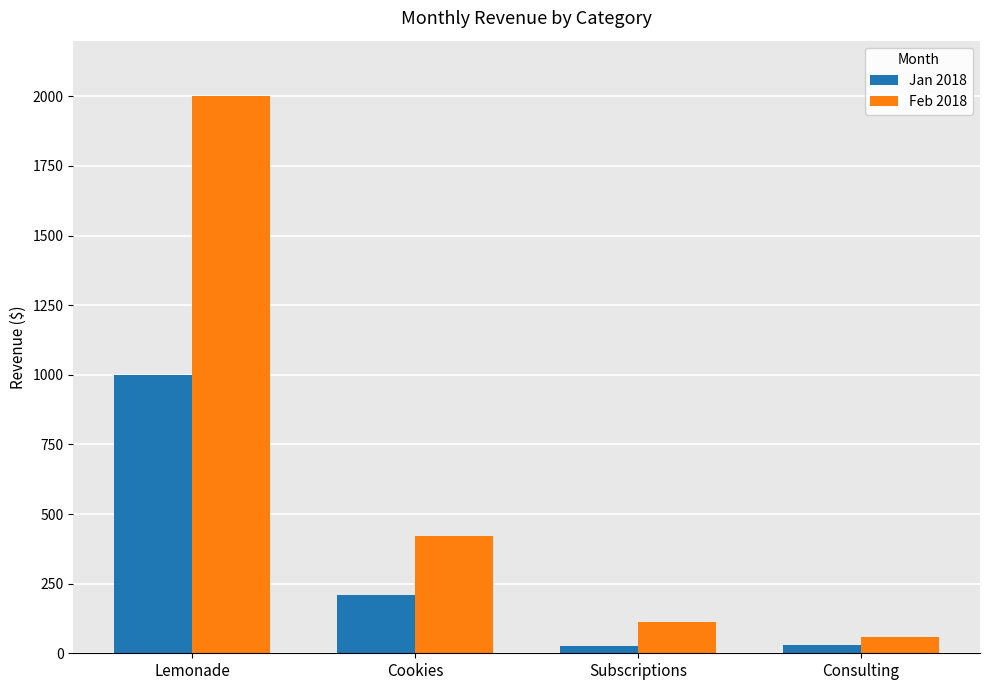

How many data points in Feb 2018 are less than 420?

2